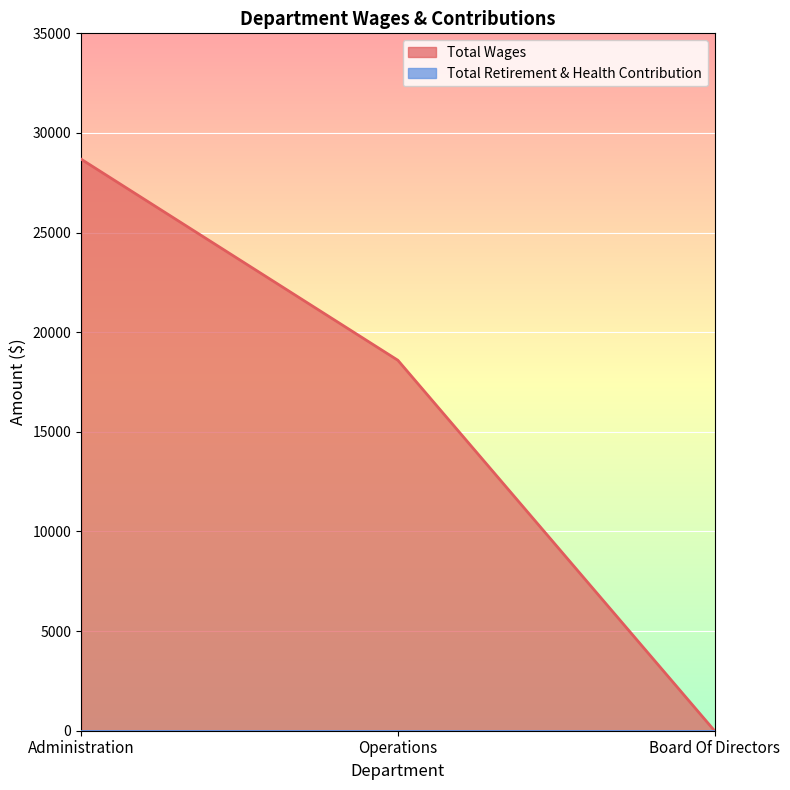

Which category has the highest value across all series?

Administration